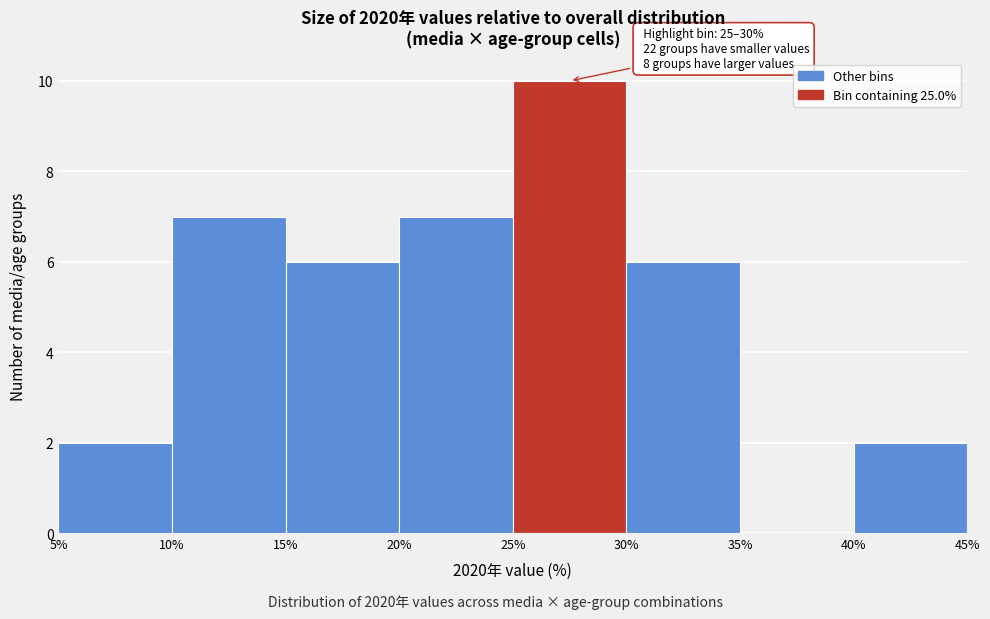

Which range on the x-axis has the tallest bar?

25% to 30%